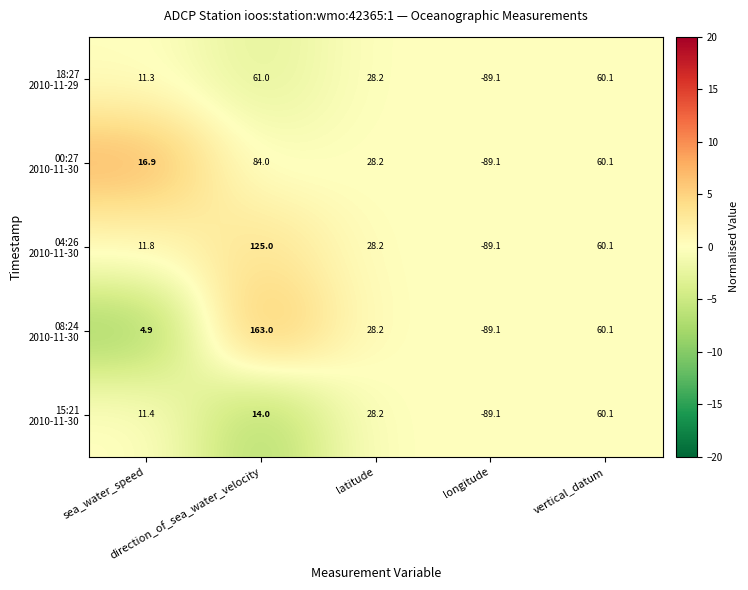

What is the maximum value shown in the chart?

163.0